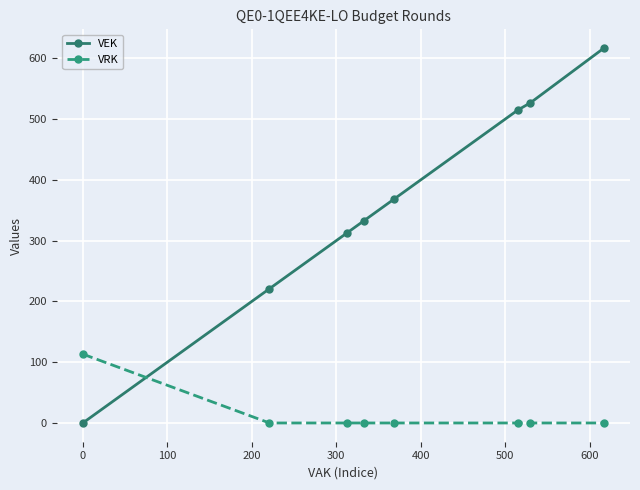

What is the value of the VEK point at the 6th from the left?

515.0